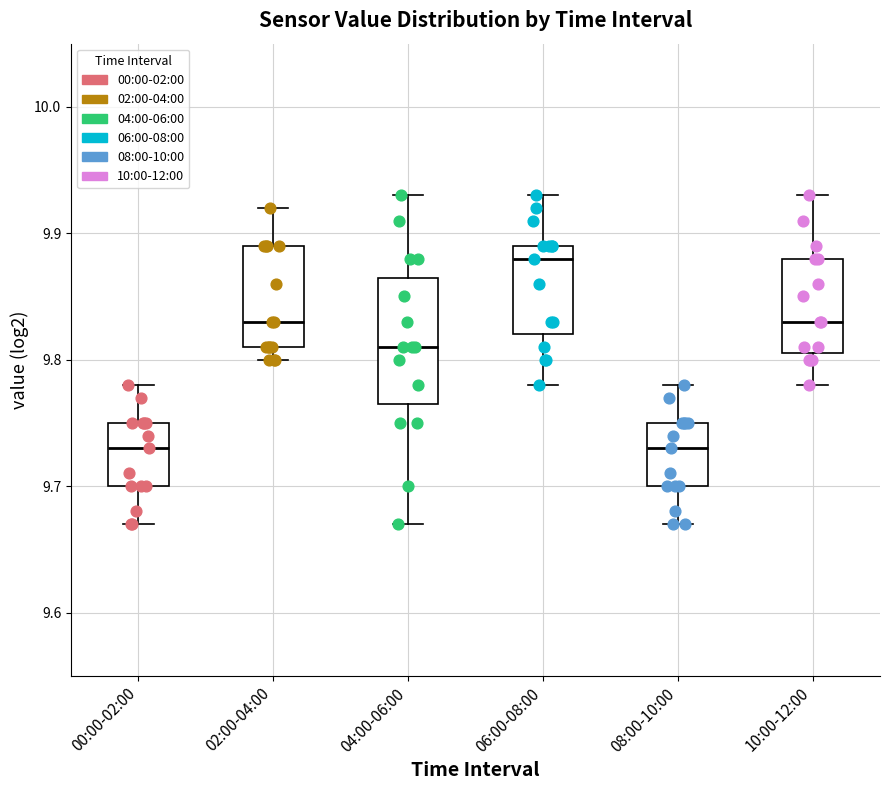

Which box is the tallest, from its lower edge to its upper edge?

04:00-06:00